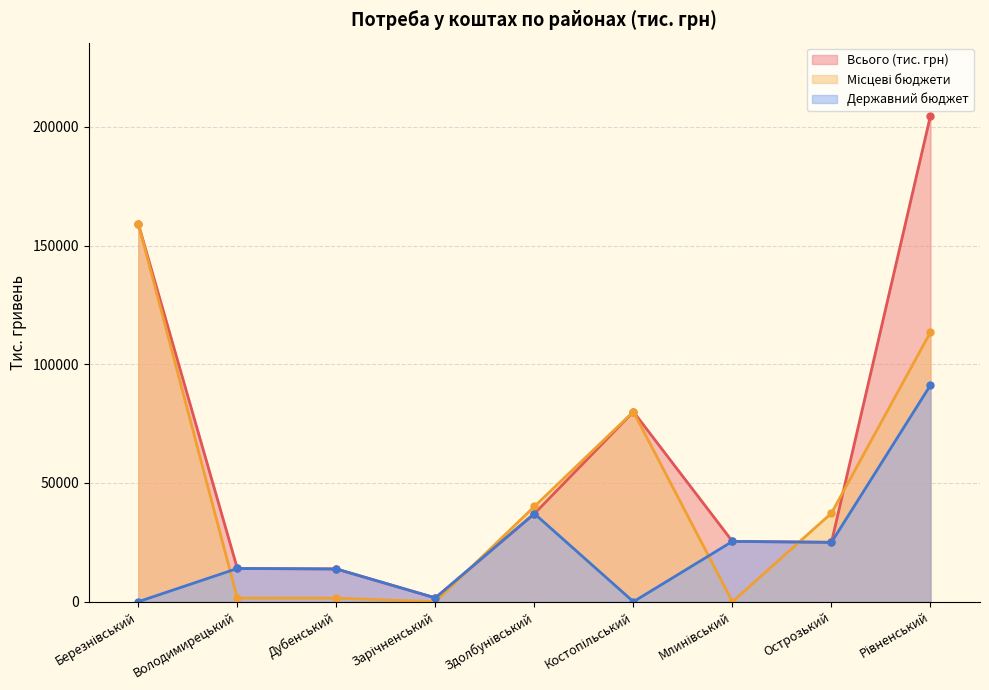

Which label corresponds to the largest value in the chart?

Рівненський